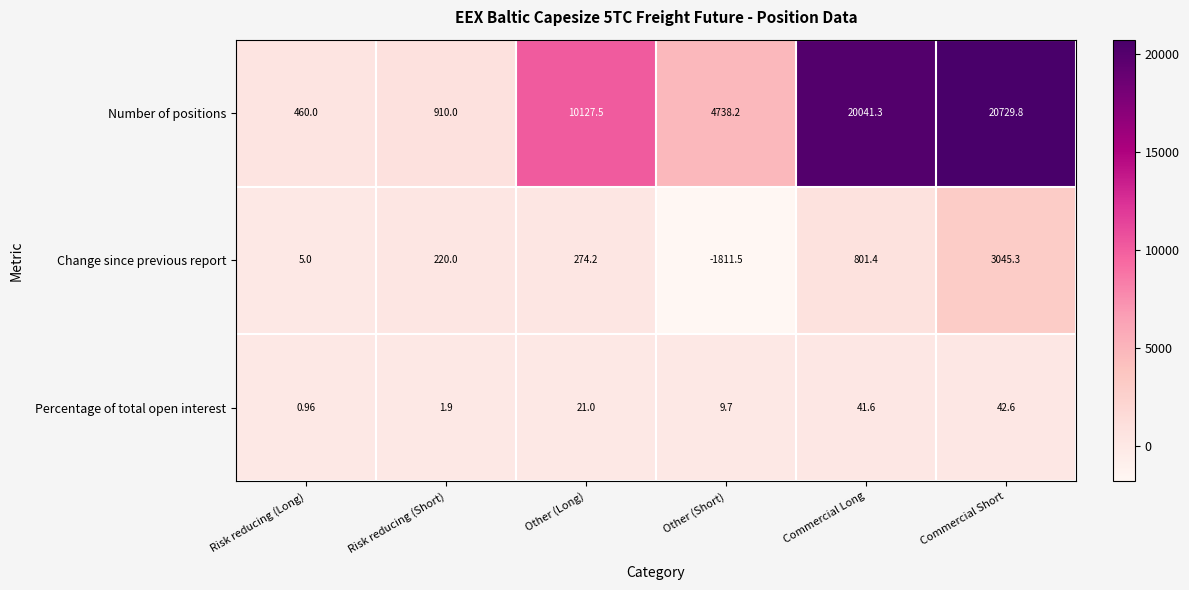

Which label corresponds to the smallest value in the chart?

Other (Short)